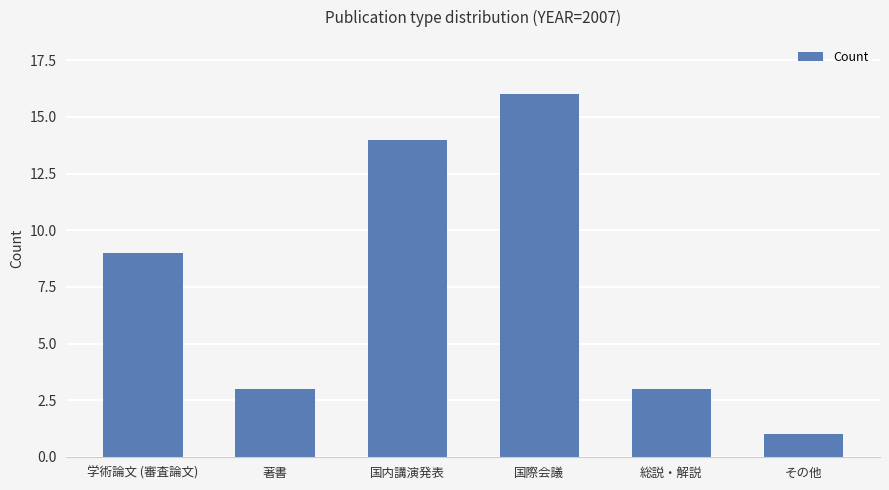

Reading right to left, transcribe all the data shown in this chart.

その他=1	総説・解説=3	国際会議=16	国内講演発表=14	著書=3	学術論文 (審査論文)=9